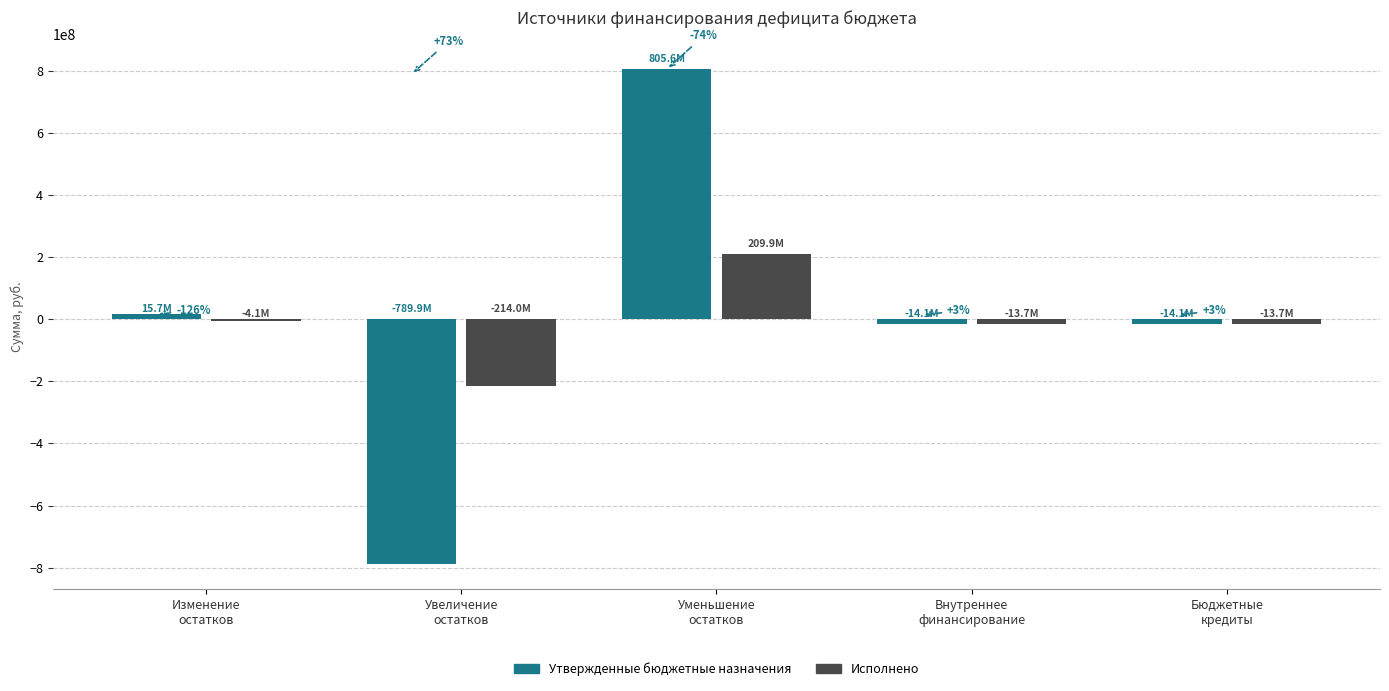

Are the bars horizontal?

No